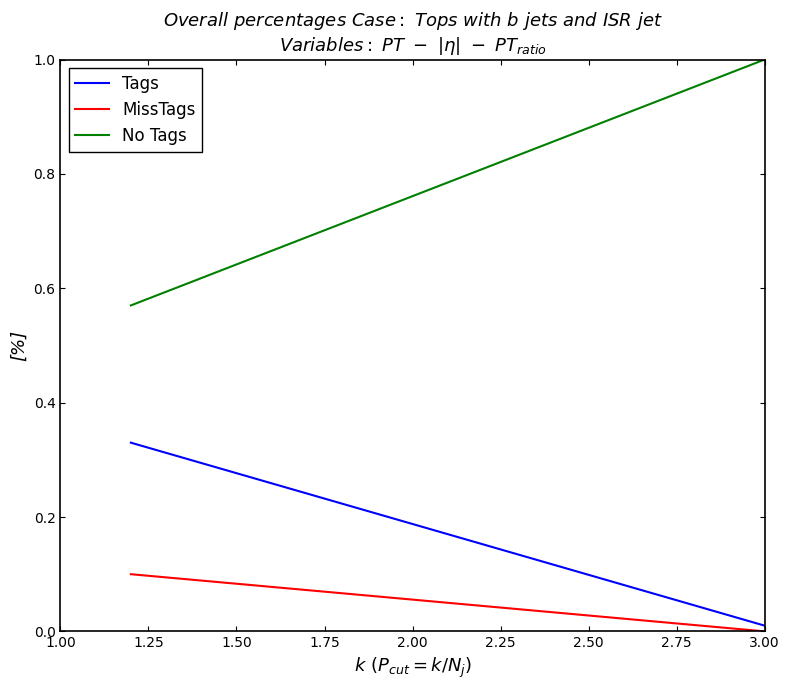

True or false: Tags and No Tags cross at least once.

False